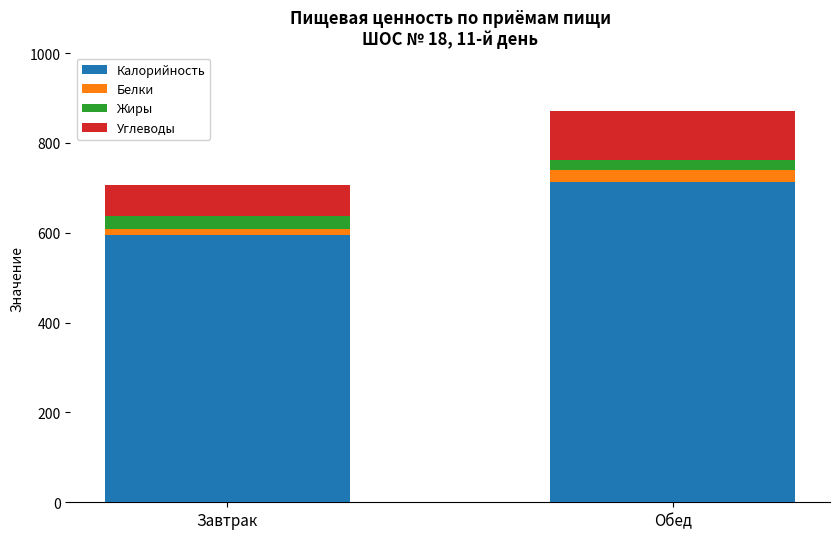

What is the total value across all series at Обед?

870.2